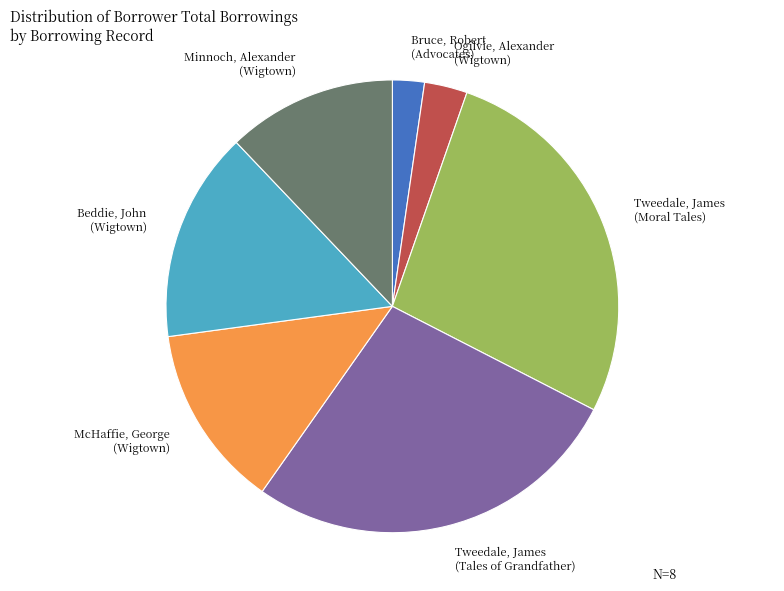

Is there a majority slice in this chart?

No